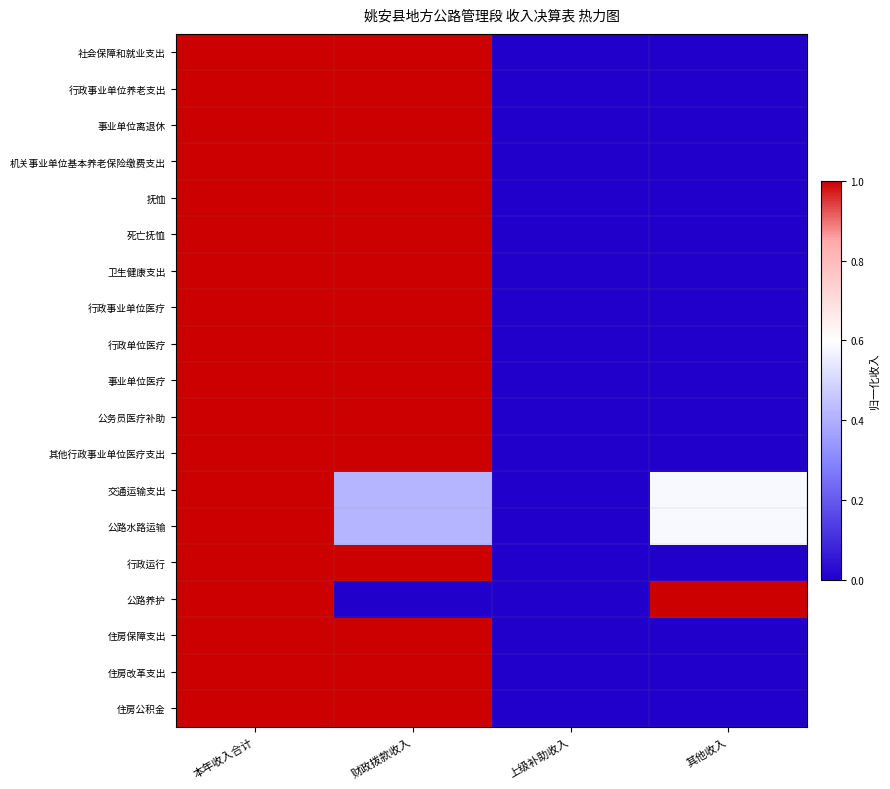

Which series has the largest total across all categories?

社会保障和就业支出